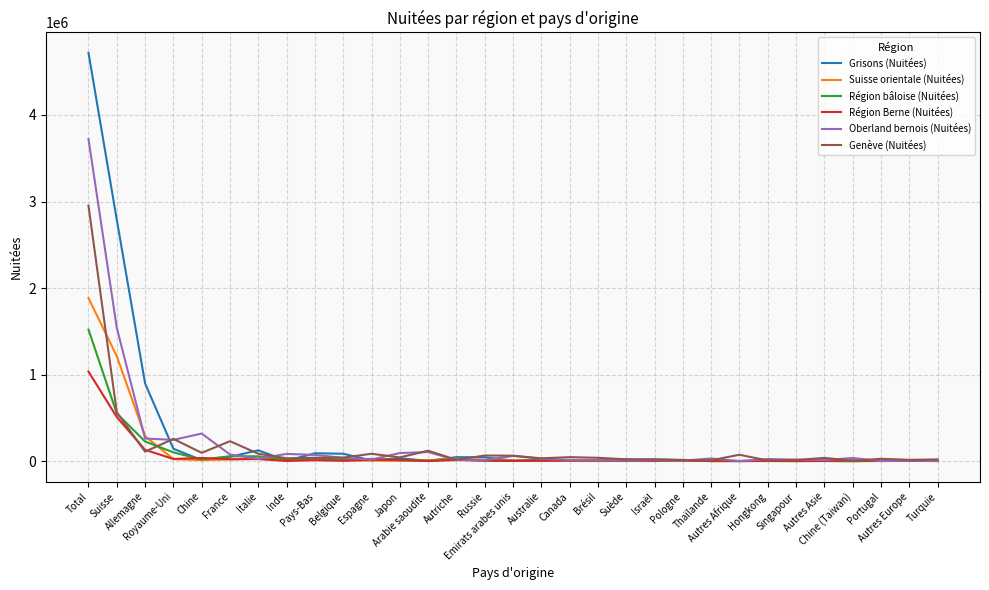

Which series has the widest spread of values?

Grisons (Nuitées)